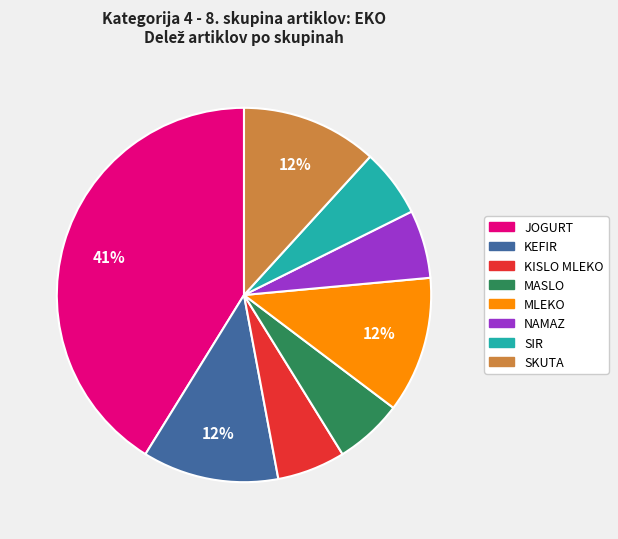

True or false: JOGURT accounts for 41% of the total.

True